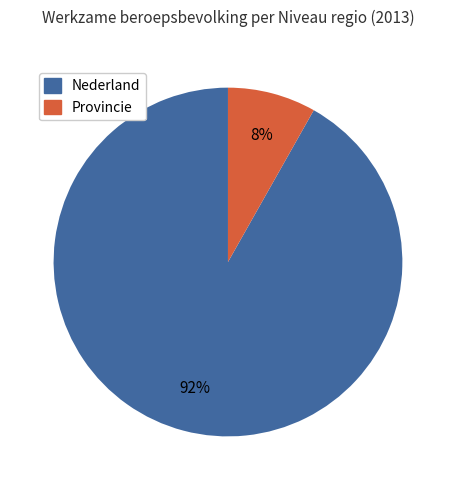

To the nearest percent, what is the average slice percentage?

50%